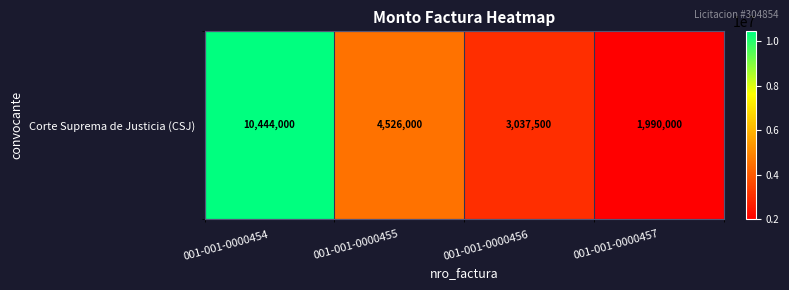

Which has a higher value, 001-001-0000457 or 001-001-0000455?

001-001-0000455